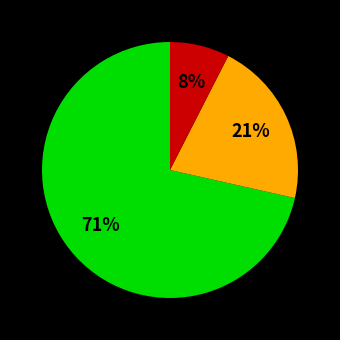

Count the number of slices in the pie.

3